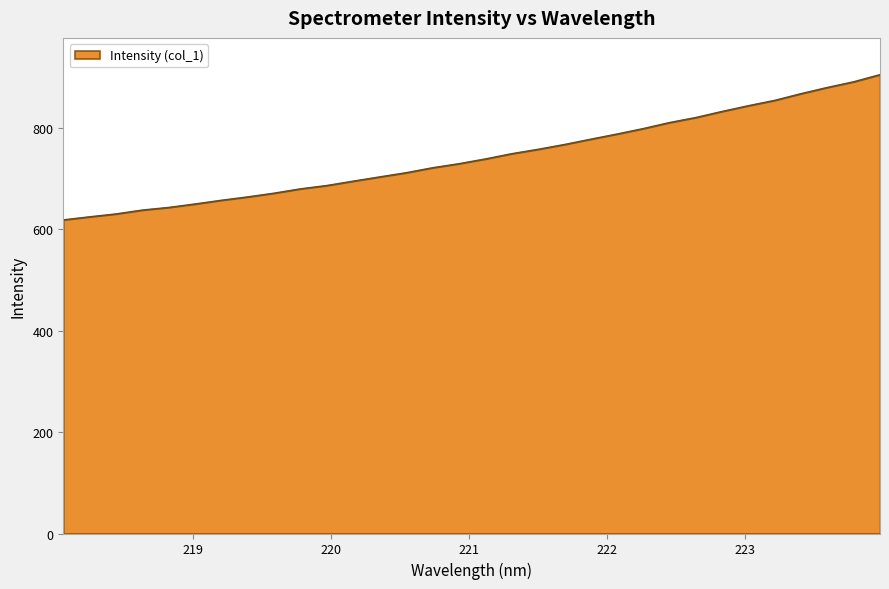

What is the difference between the maximum and minimum values?

286.6